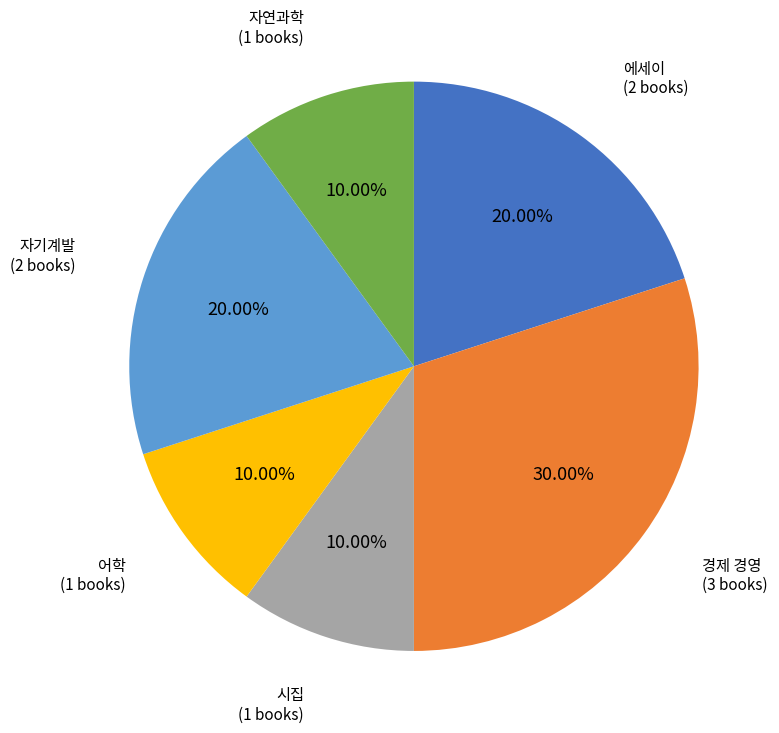

Is there a majority slice in this chart?

No